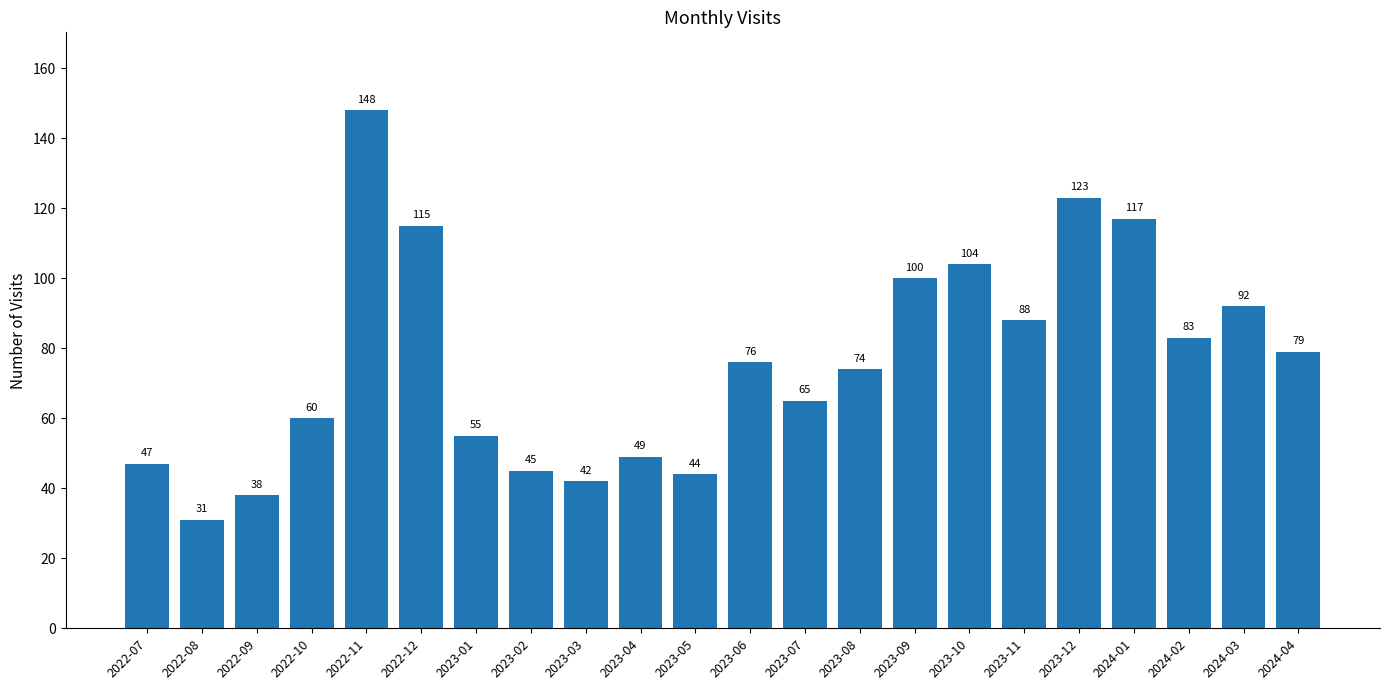

Rank the categories by value from lowest to highest.

2022-08, 2022-09, 2023-03, 2023-05, 2023-02, 2022-07, 2023-04, 2023-01, 2022-10, 2023-07, 2023-08, 2023-06, 2024-04, 2024-02, 2023-11, 2024-03, 2023-09, 2023-10, 2022-12, 2024-01, 2023-12, 2022-11